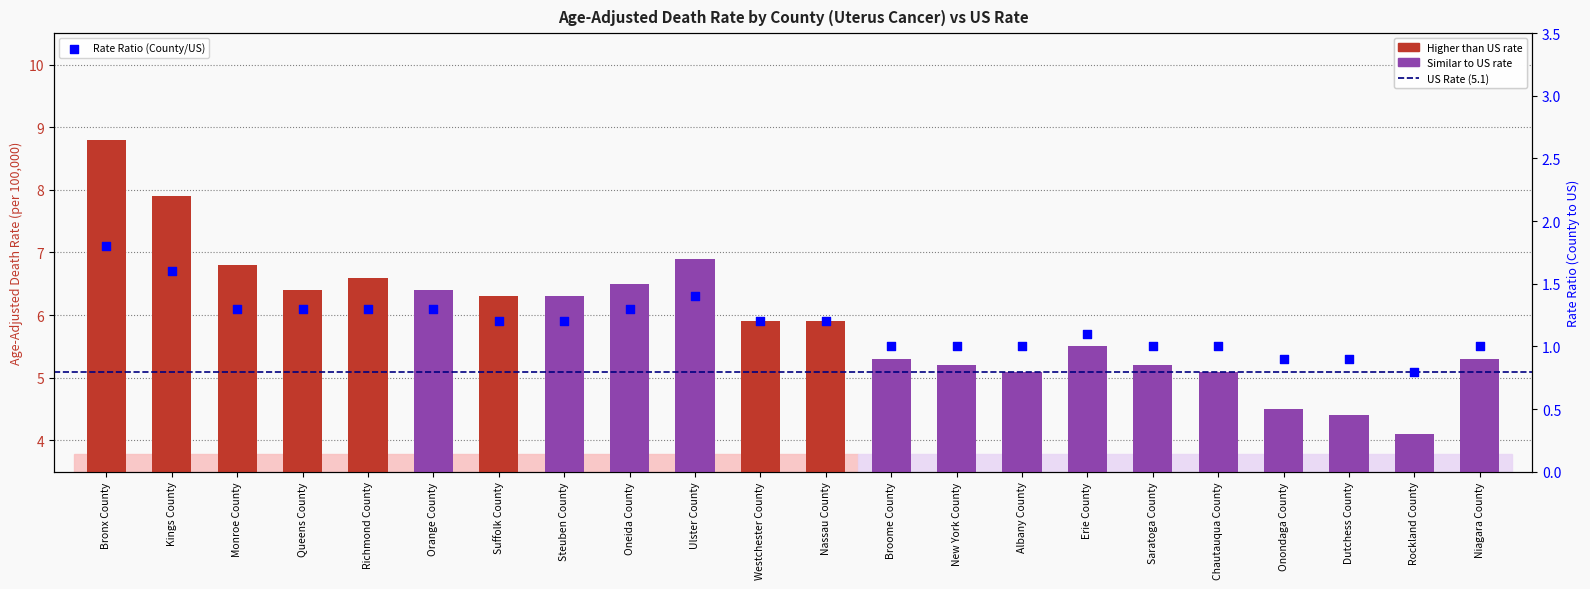

What is the change in value from Oneida County to Albany County?

-0.3